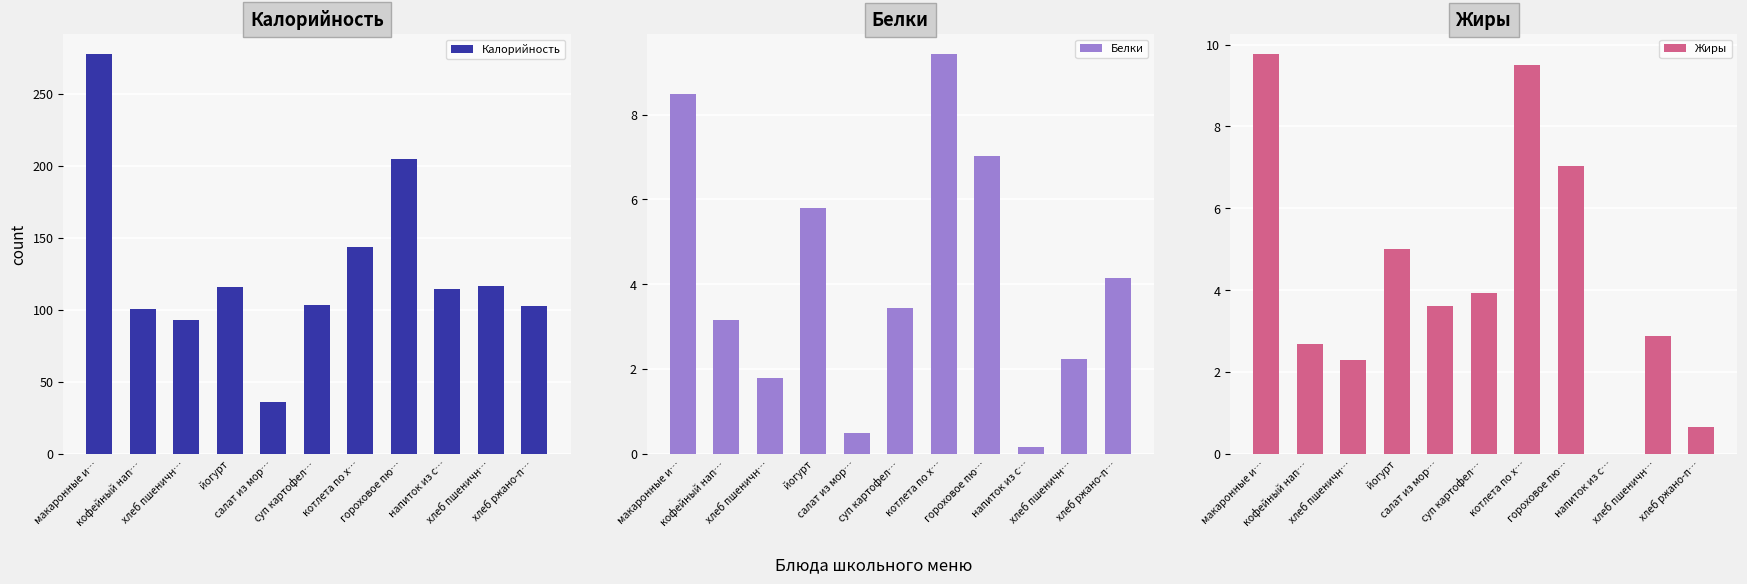

Which has a higher value, макаронные и… or хлеб ржано-п…?

макаронные и…